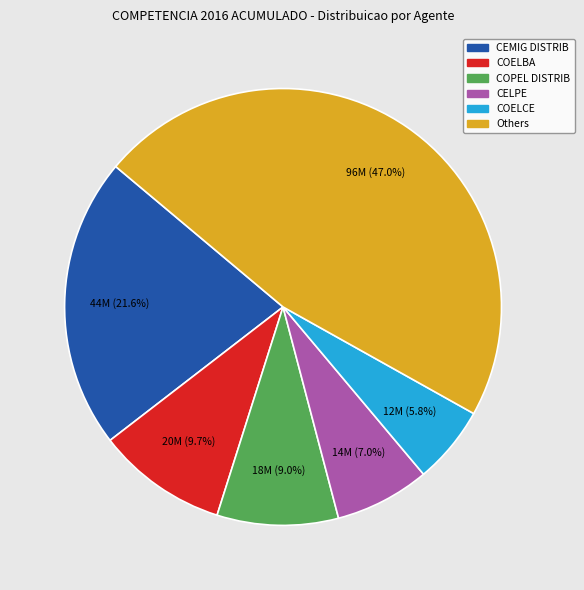

How many segments does this pie chart have?

6